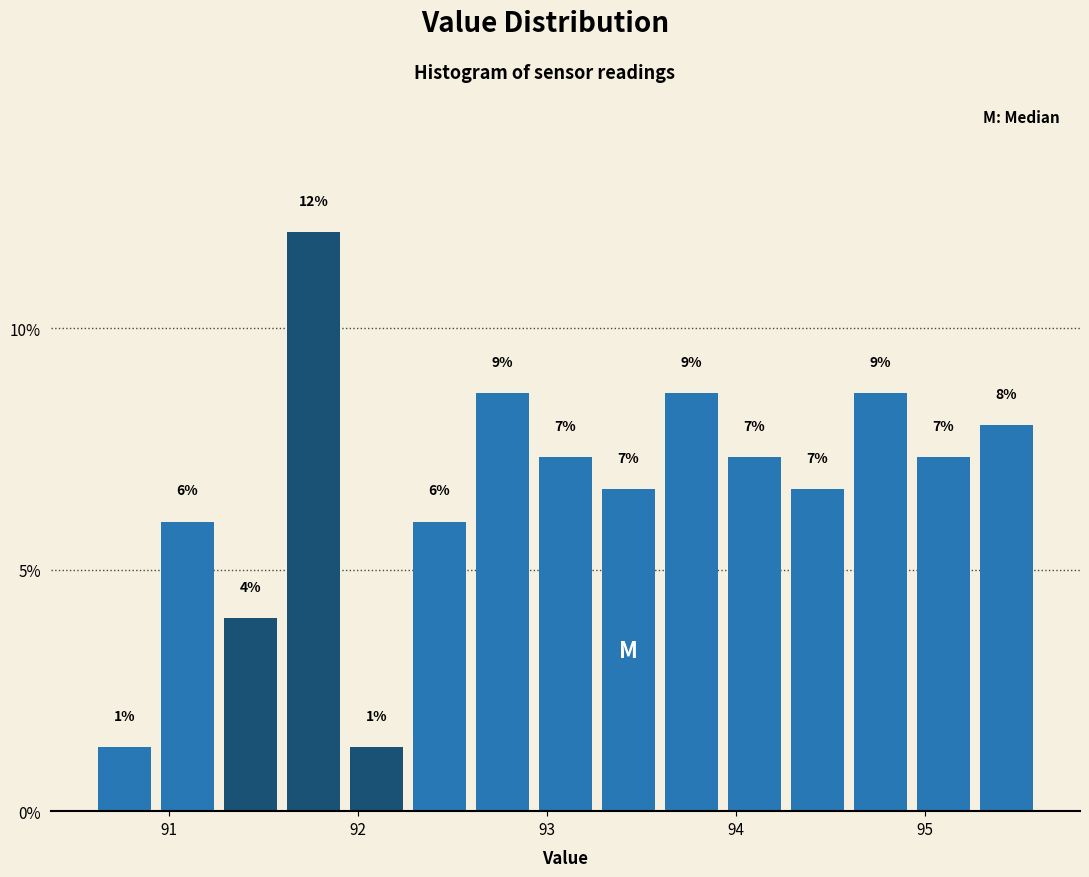

Around what value on the x-axis is the tallest bar? Give the approximate position of its centre, as read against the axis.

91.8